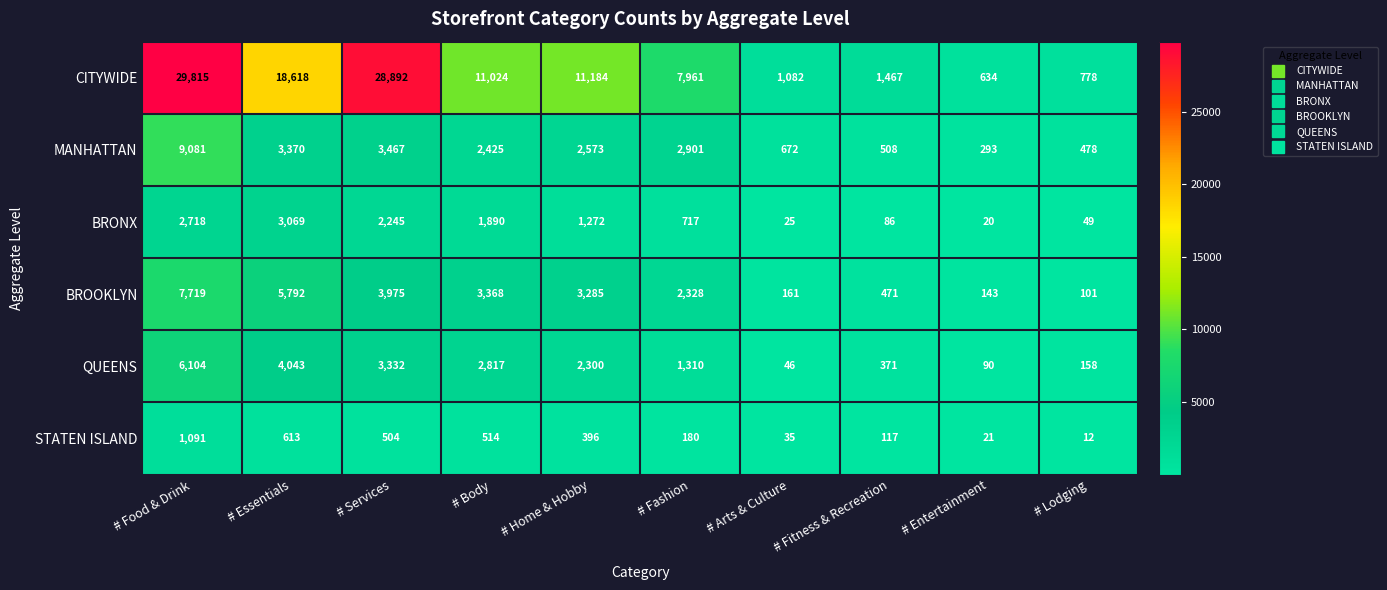

Which category has the highest value in the BROOKLYN series?

# Food & Drink